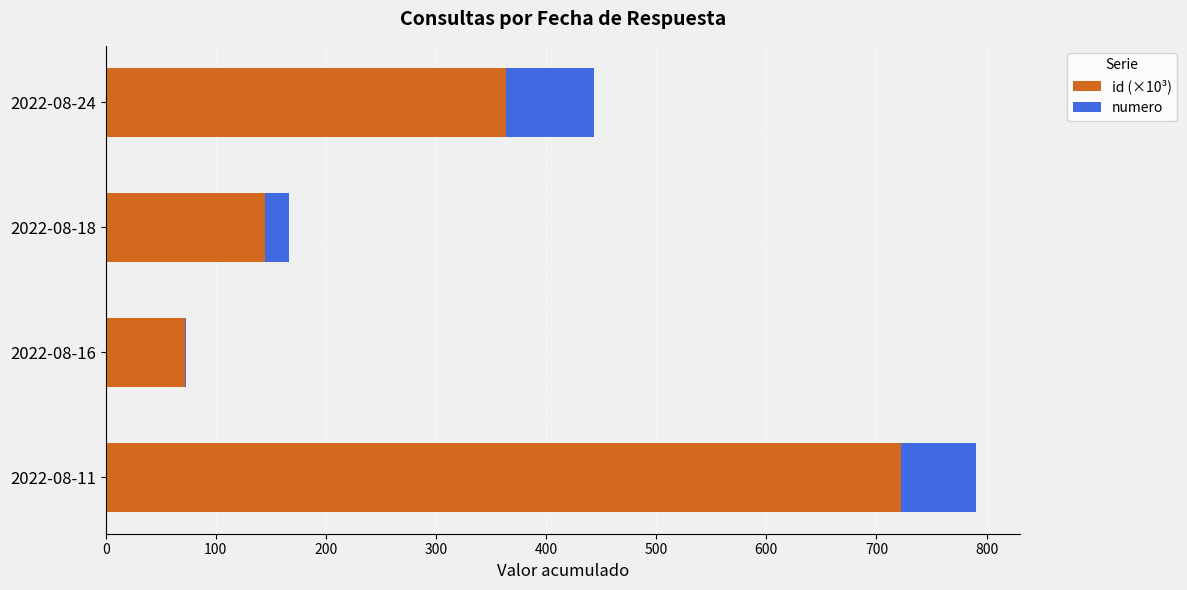

At which category is the sum across all series the highest?

2022-08-11